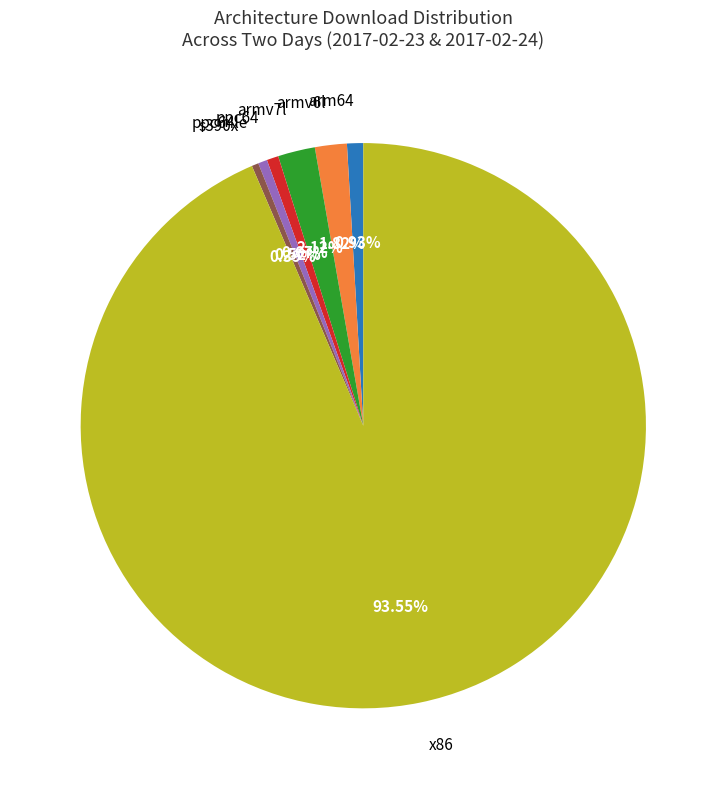

Combined, do s390x and armv7l account for over 50%?

No